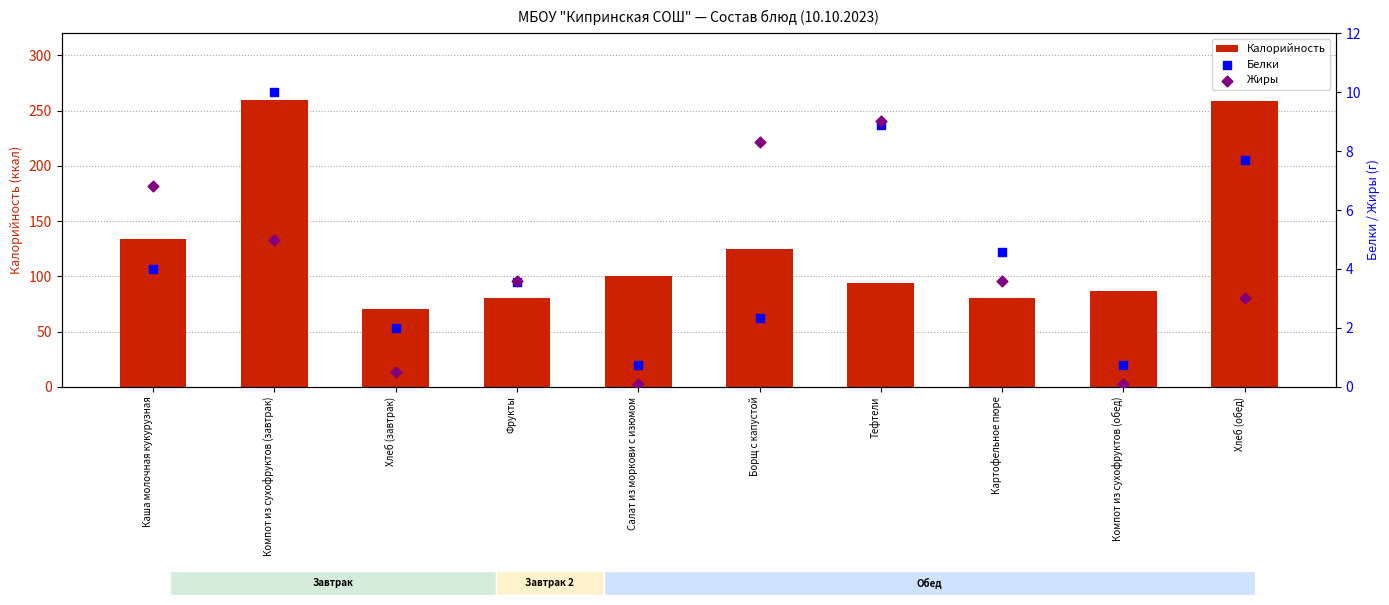

Is the value of Белки at Фрукты greater than the value of Калорийность at Фрукты?

No